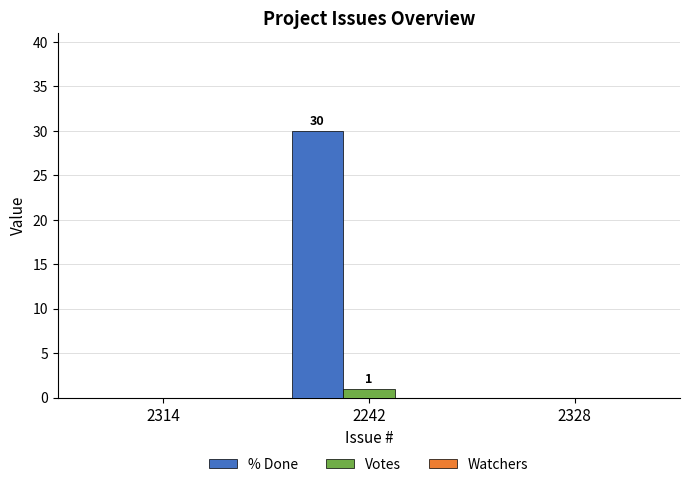

The % Done series shows -9 at 2328. True or false?

False